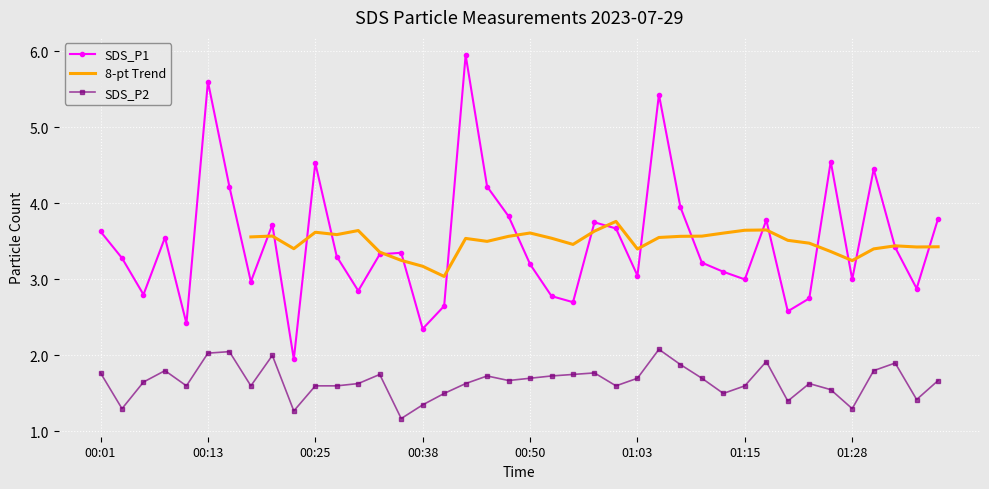

True or false: SDS_P2 has more than 0 points higher than both neighbors.

True